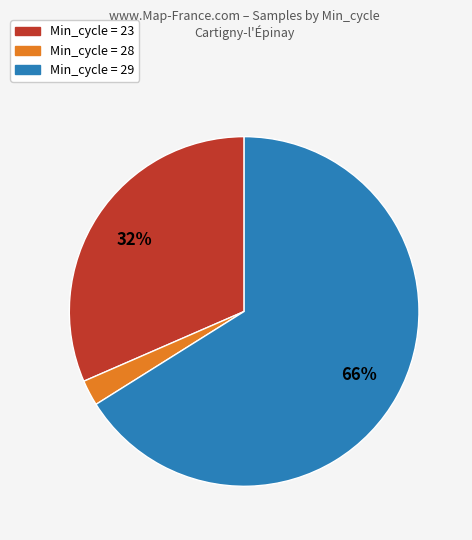

Do Min_cycle = 29 and Min_cycle = 23 together represent more than half of the pie?

Yes